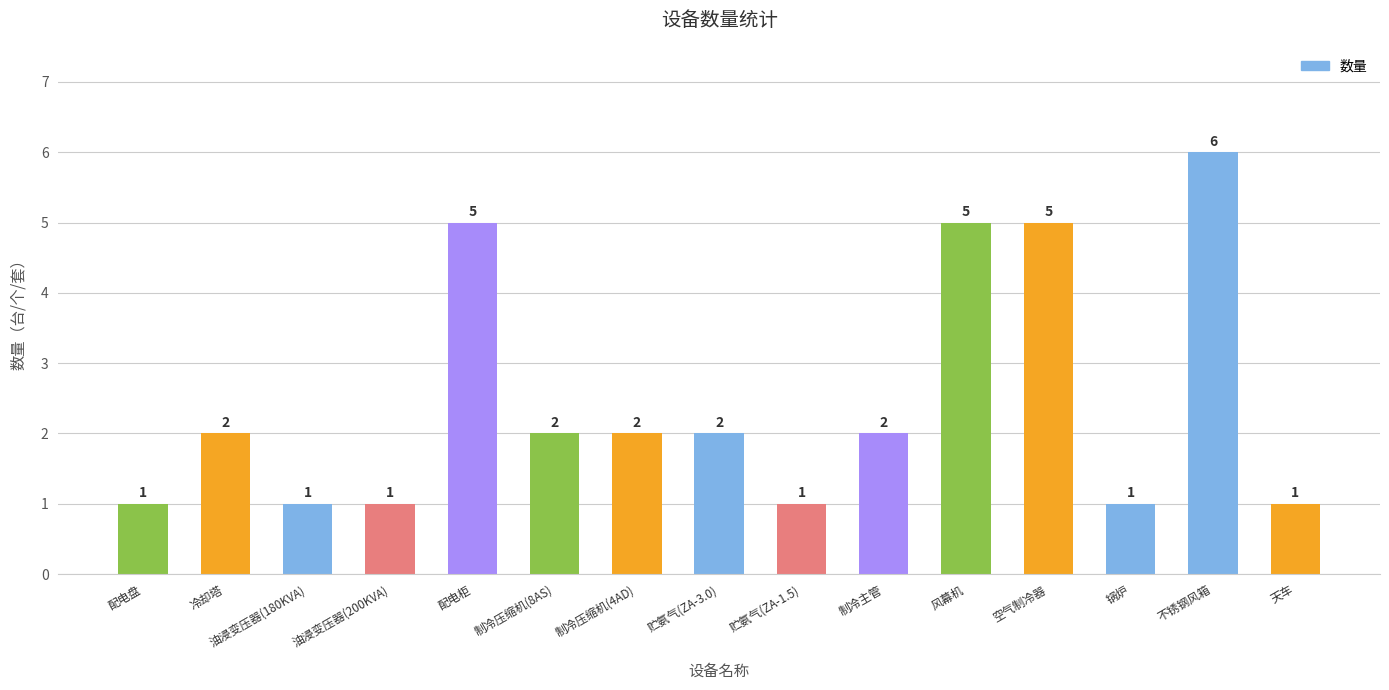

What is the minimum value shown in the chart?

1